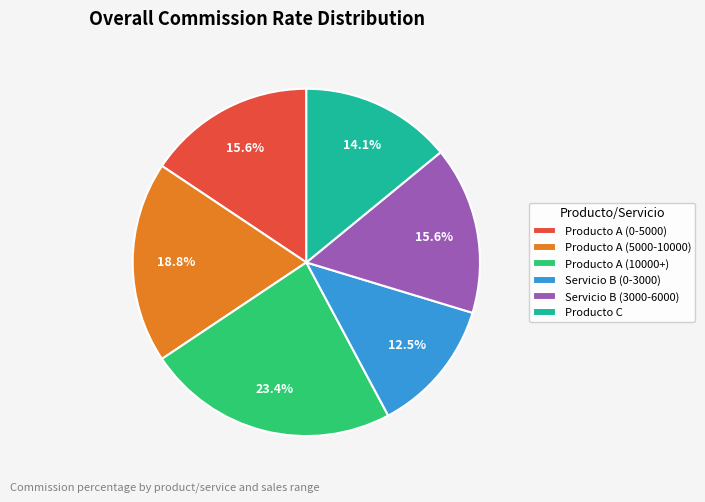

Is the sum of Producto C and Producto A (10000+) greater than half?

No